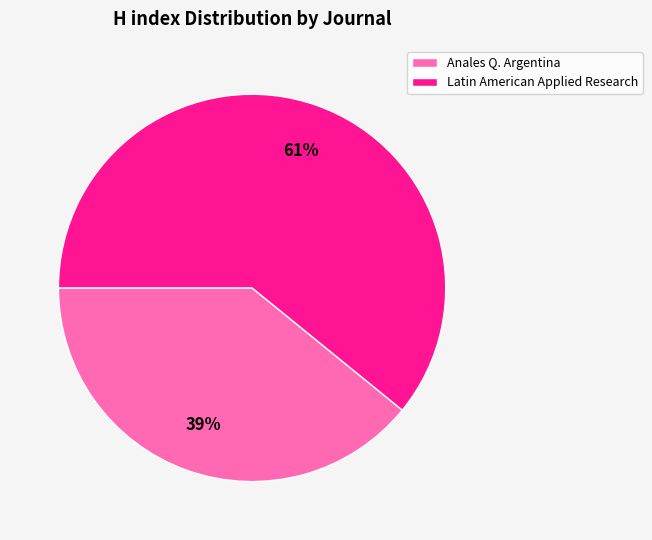

Does Latin American Applied Research account for over 50% of the chart?

Yes